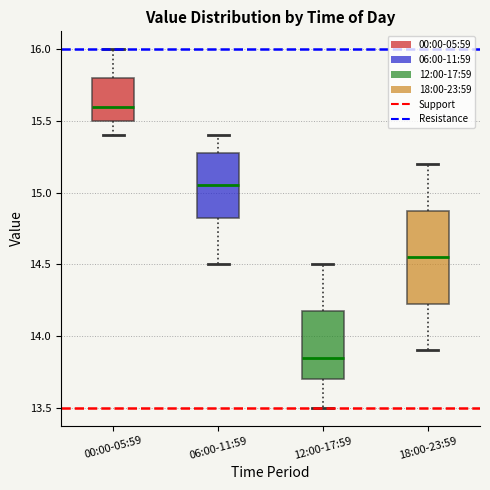

Reading left to right, transcribe this box plot: for each box, give where its median line is, the range the box spans, and where its two whiskers end, as read against the y-axis. The values are not printed on the chart, so give them approximately, as read against the axis.

00:00-05:59: median 15.60, box 15.50 to 15.80, whiskers 15.40 to 16.00
06:00-11:59: median 15.05, box 14.85 to 15.30, whiskers 14.50 to 15.40
12:00-17:59: median 13.85, box 13.70 to 14.20, whiskers 13.50 to 14.50
18:00-23:59: median 14.55, box 14.25 to 14.90, whiskers 13.90 to 15.20